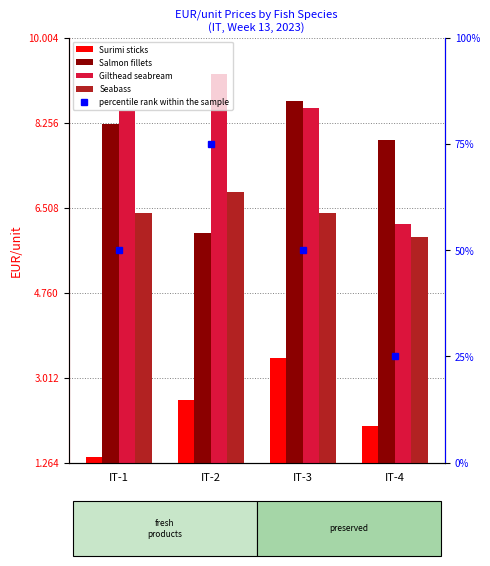

The value of Surimi sticks at IT-1 is 0.7. True or false?

False